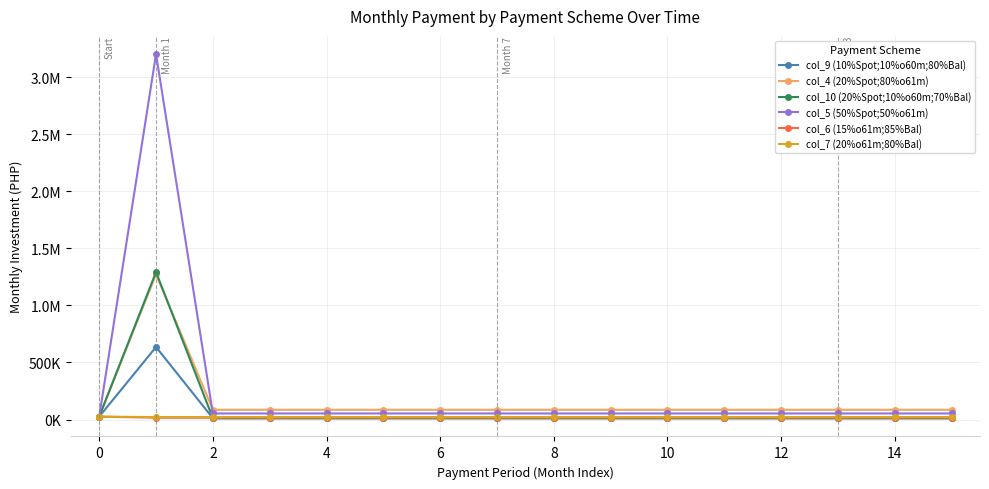

True or false: col_9 (10%Spot;10%o60m;80%Bal) has more than 0 points higher than both neighbors.

True